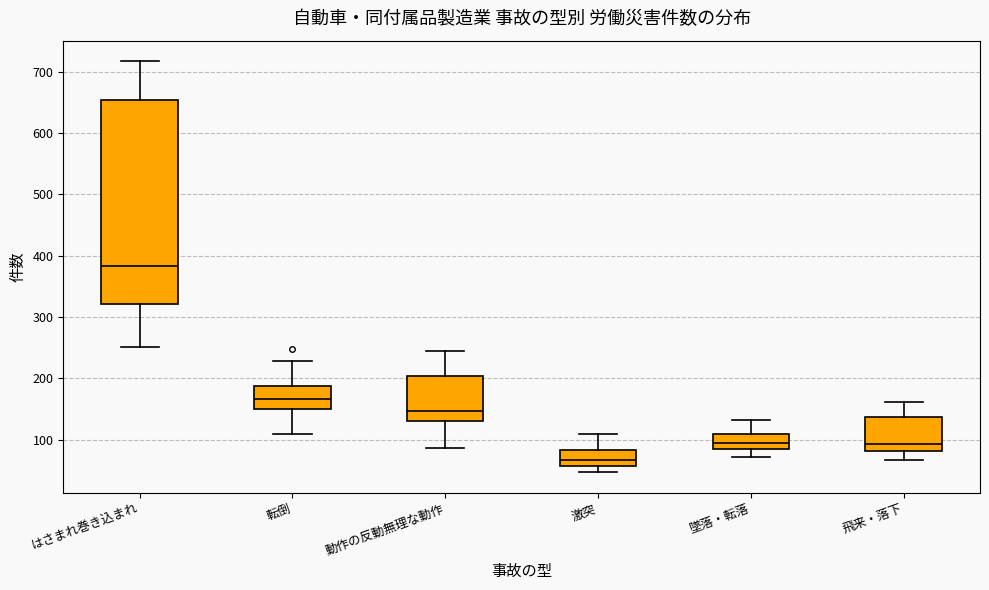

Where does the lower whisker of the box for 墜落・転落 end on the y-axis? The values are not printed on the chart, so give them approximately, as read against the axis.

70